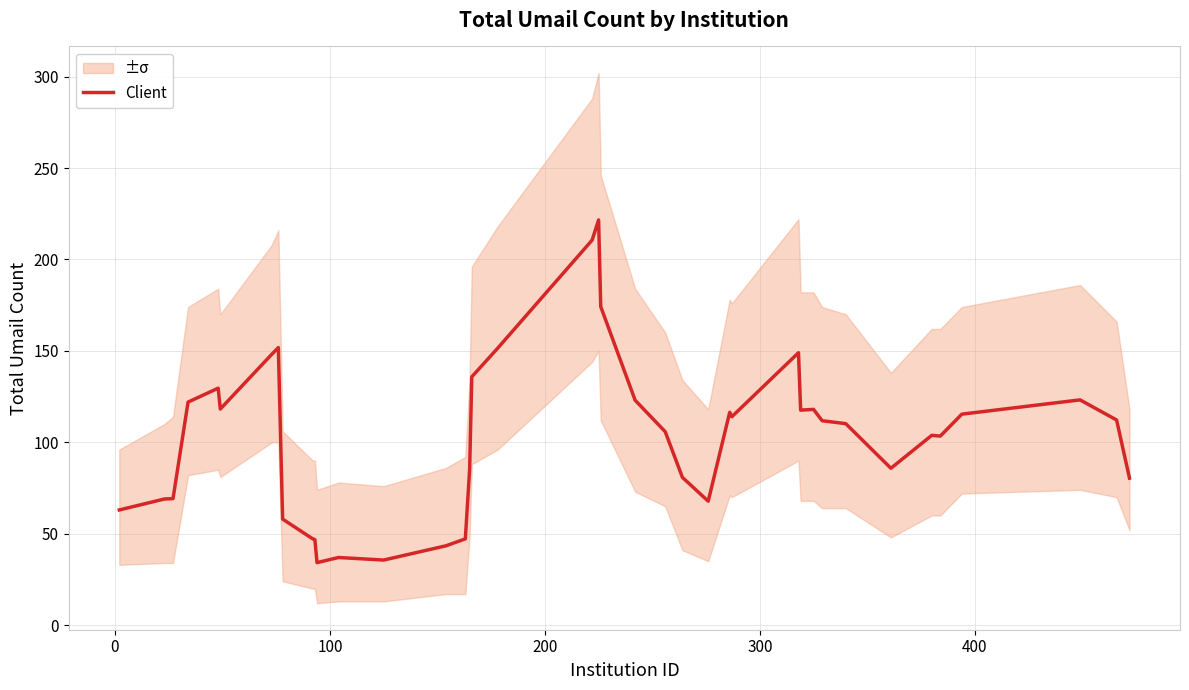

Reading right to left, transcribe all the data shown in this chart.

80.4	112.2	123.2	115.4	103.4	103.8	85.8	110.2	111.8	118.0	117.6	149.0	114.0	116.4	67.8	80.8	105.8	123.0	174.2	221.6	210.6	151.4	135.8	85.2	47.2	43.4	35.6	37.0	34.2	46.8	47.2	58.0	151.8	148.2	118.2	129.6	122.0	69.2	69.0	63.0